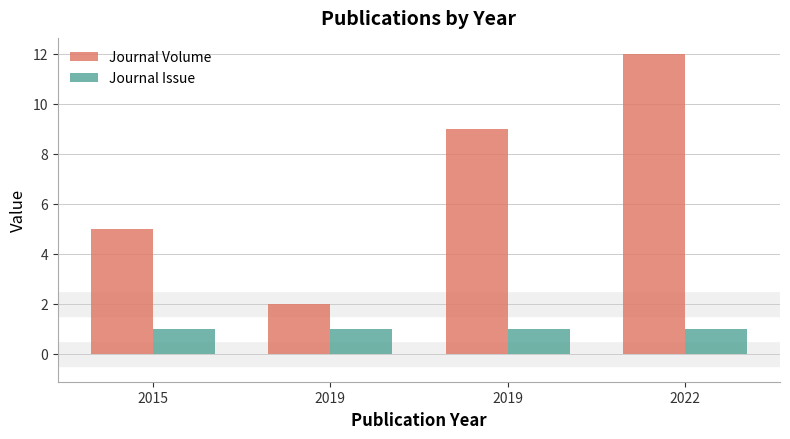

What is the total value across all series at 2019?

3